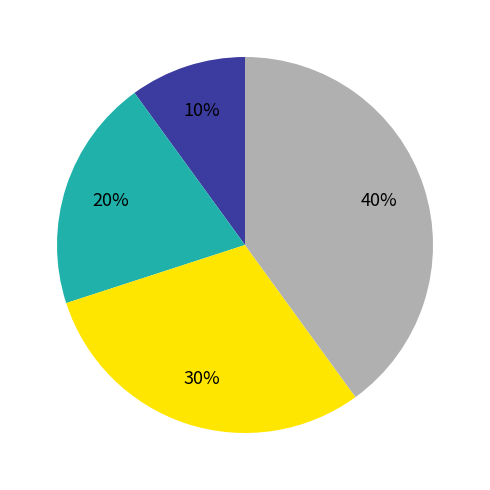

Is there a majority slice in this chart?

No